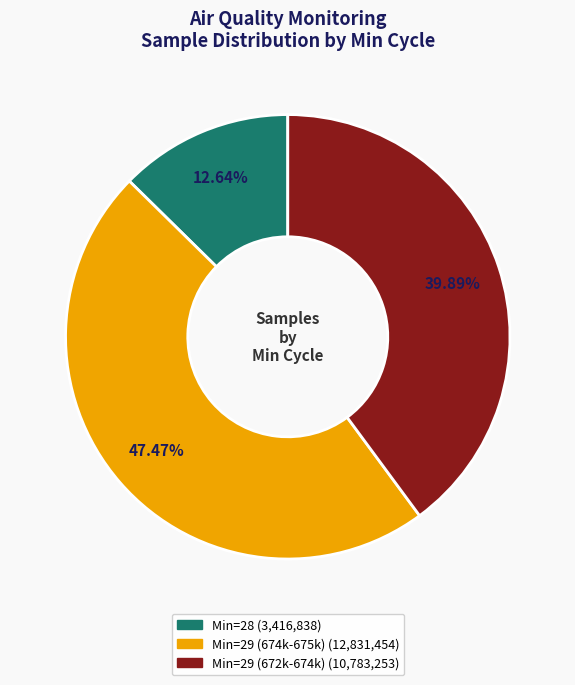

Count the number of slices in the pie.

3